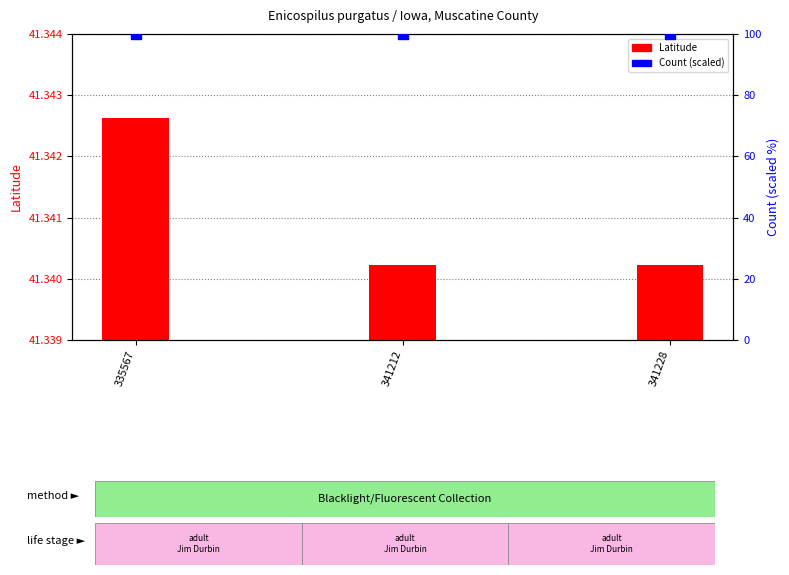

Which series has the largest total across all categories?

Count (scaled)